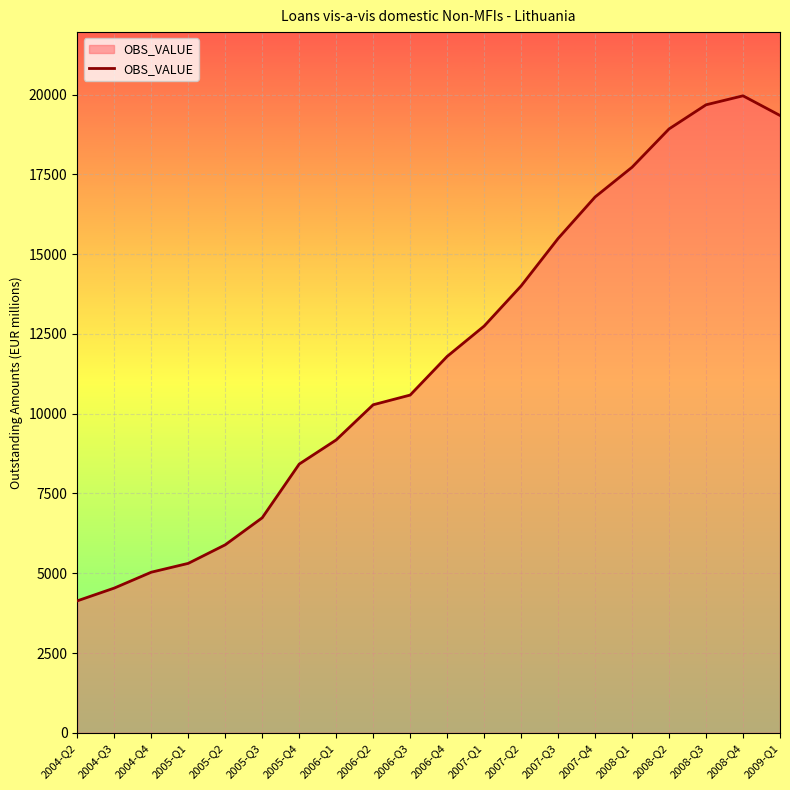

Rank the categories by value from lowest to highest.

2004-Q2, 2004-Q3, 2004-Q4, 2005-Q1, 2005-Q2, 2005-Q3, 2005-Q4, 2006-Q1, 2006-Q2, 2006-Q3, 2006-Q4, 2007-Q1, 2007-Q2, 2007-Q3, 2007-Q4, 2008-Q1, 2008-Q2, 2009-Q1, 2008-Q3, 2008-Q4